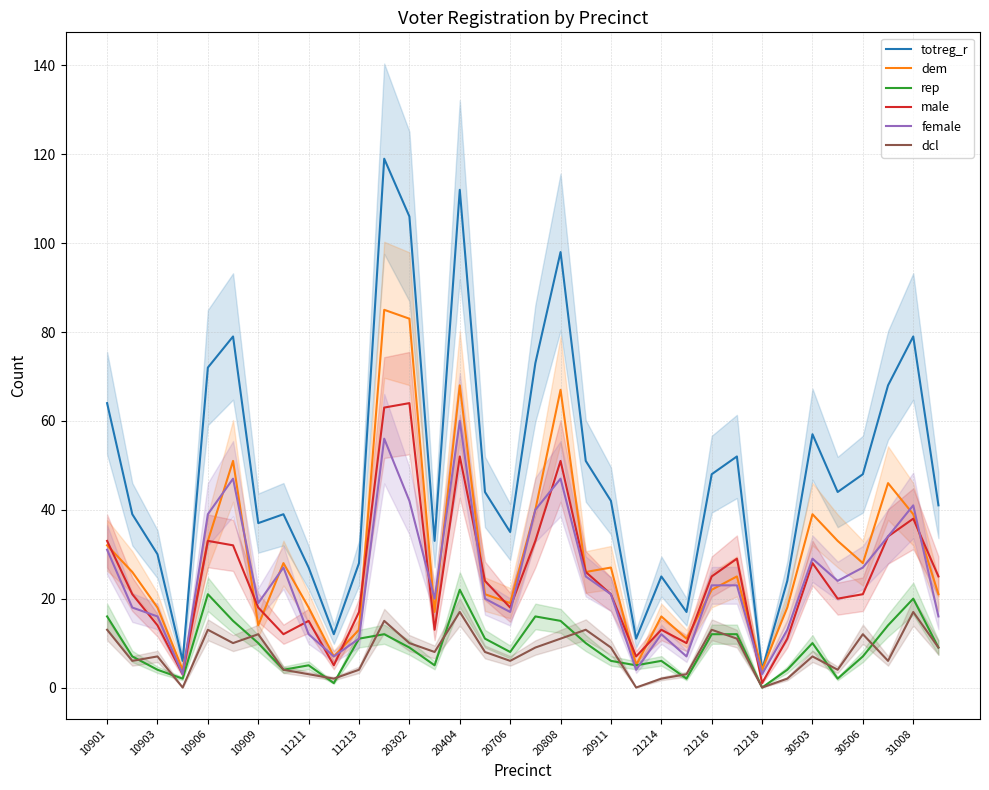

How many data points does each series have?

34